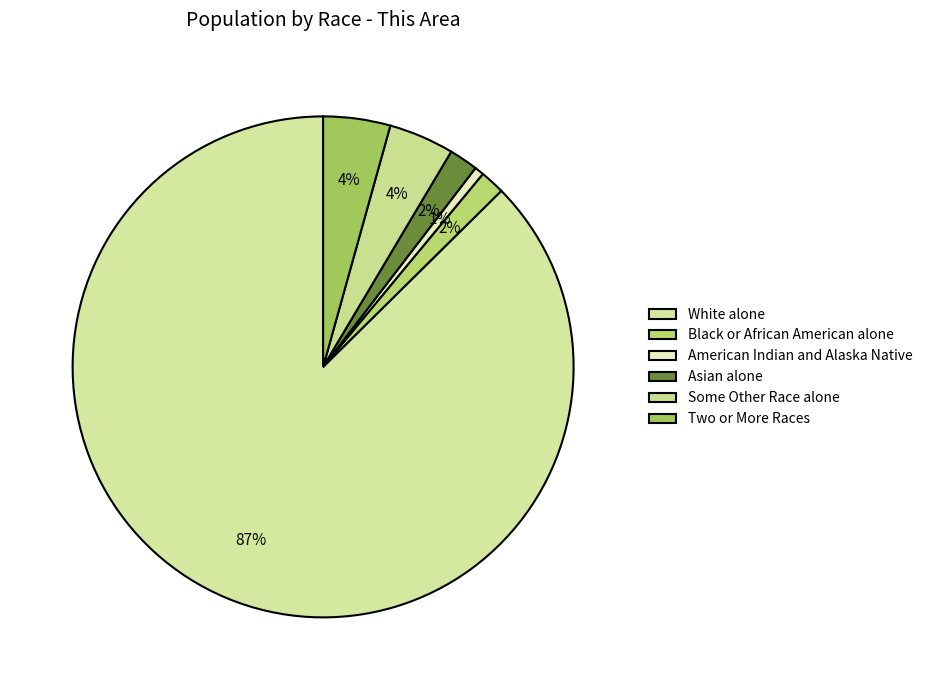

Count the number of slices in the pie.

6